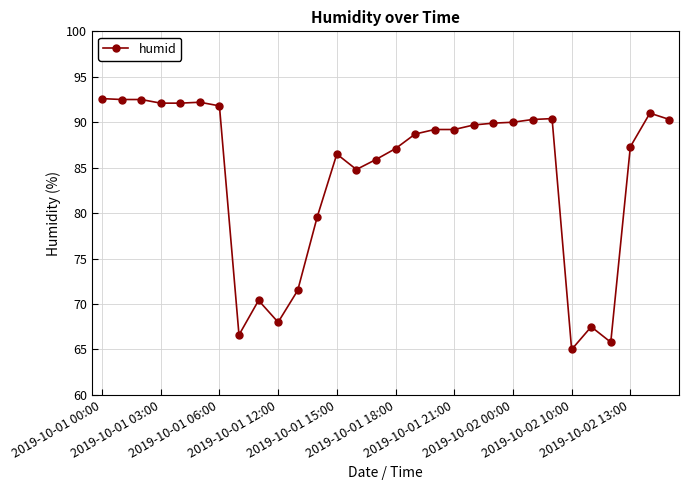

What is the maximum value shown in the chart?

92.6